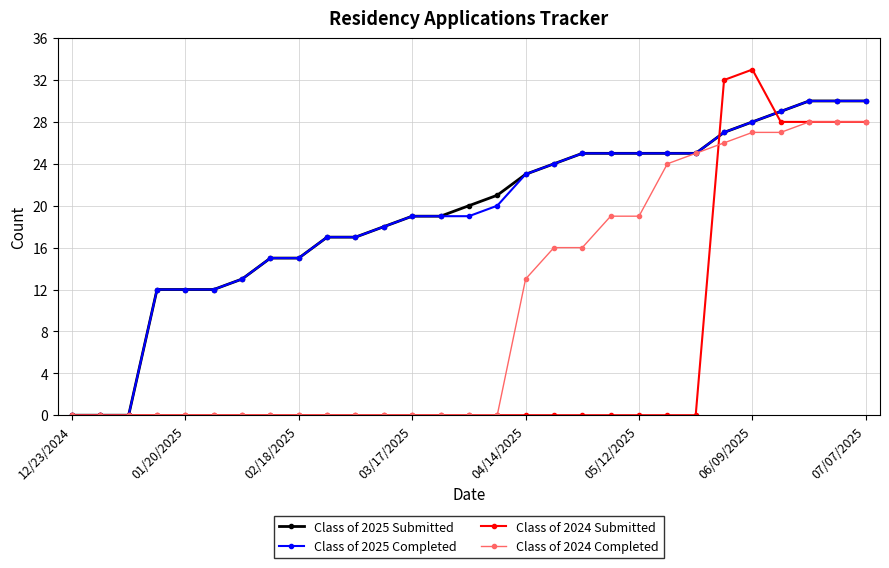

What is the maximum value for Class of 2024 Submitted?

33